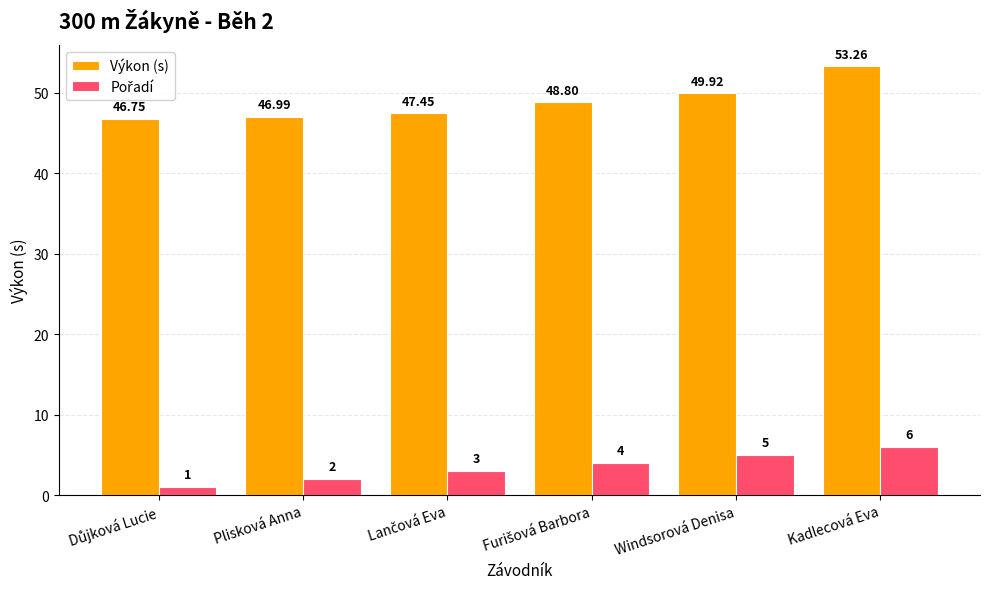

At which category is the sum across all series the highest?

Kadlecová Eva